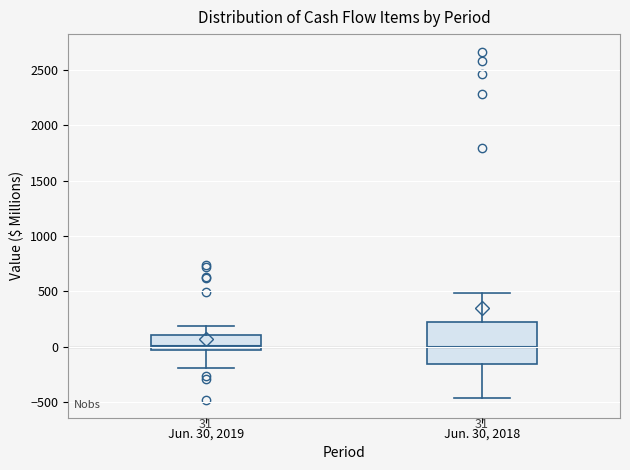

Comparing the boxes themselves (not the whiskers), which one is the tallest?

Jun. 30, 2018